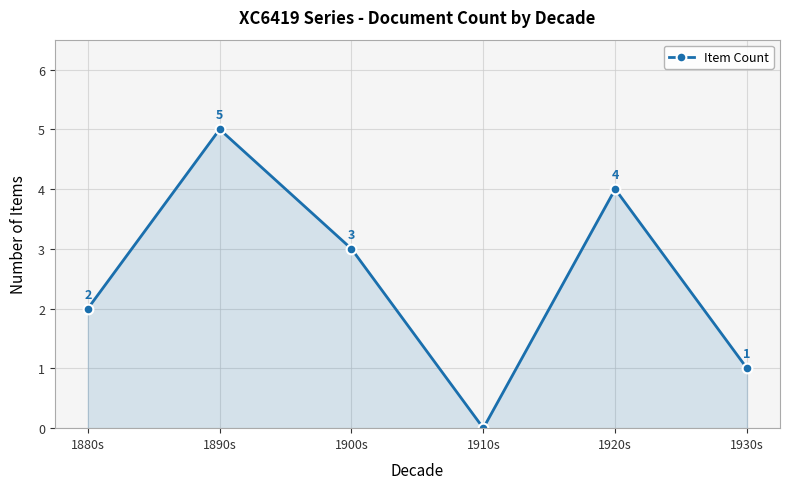

What position from the left is 1890s?

2